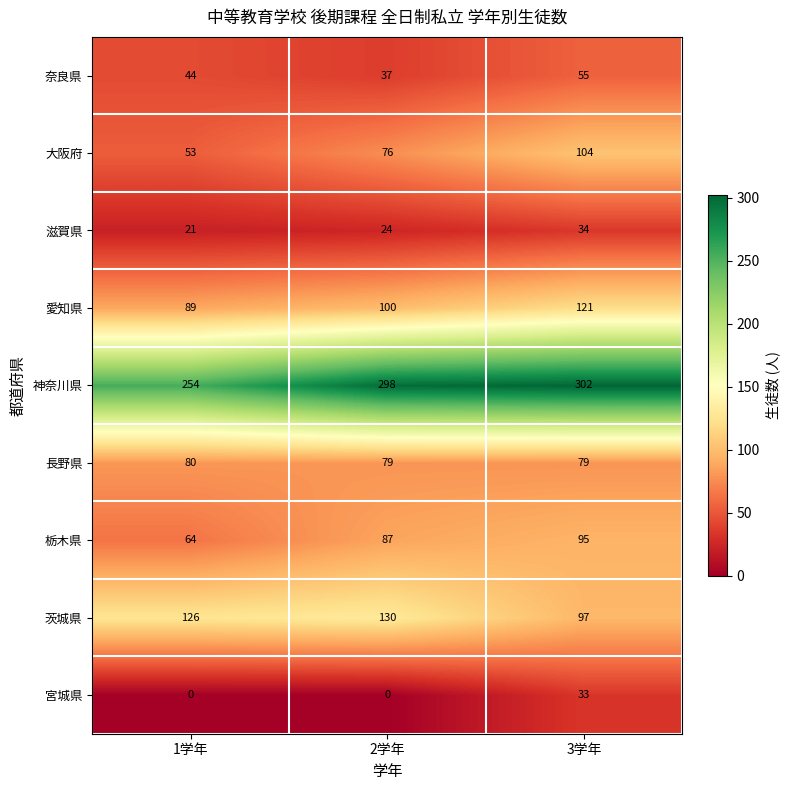

Which series has the largest range (max minus min)?

大阪府